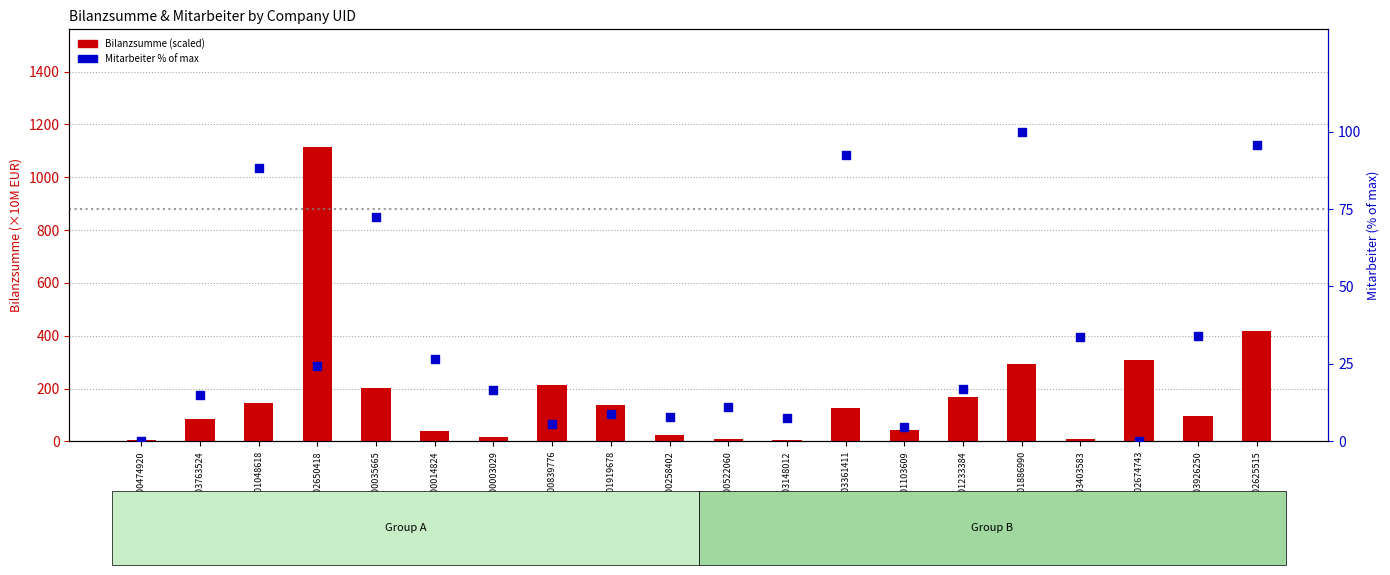

Which series has the largest total across all categories?

Bilanzsumme (×10M EUR)